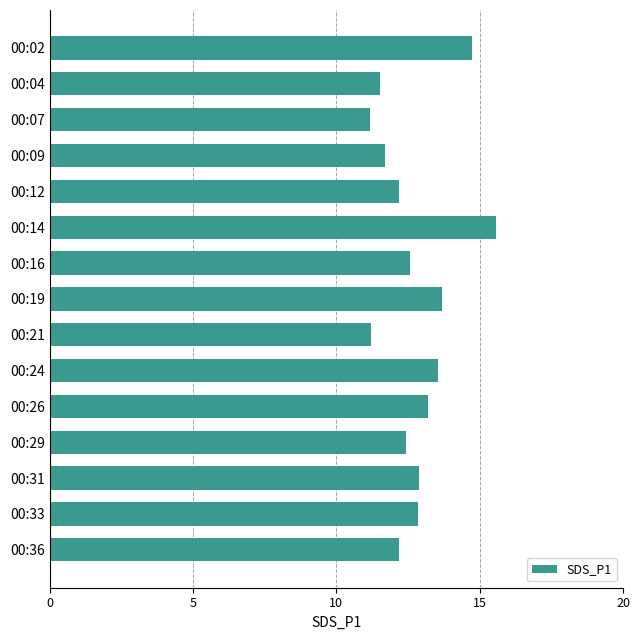

How many bars are there in total?

15